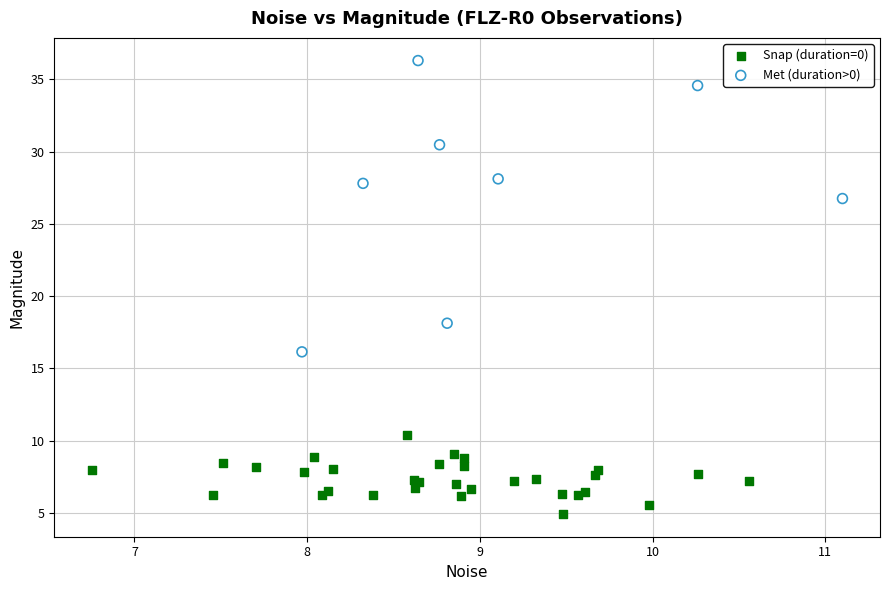

Which series reaches the maximum Y coordinate?

Met (duration>0)